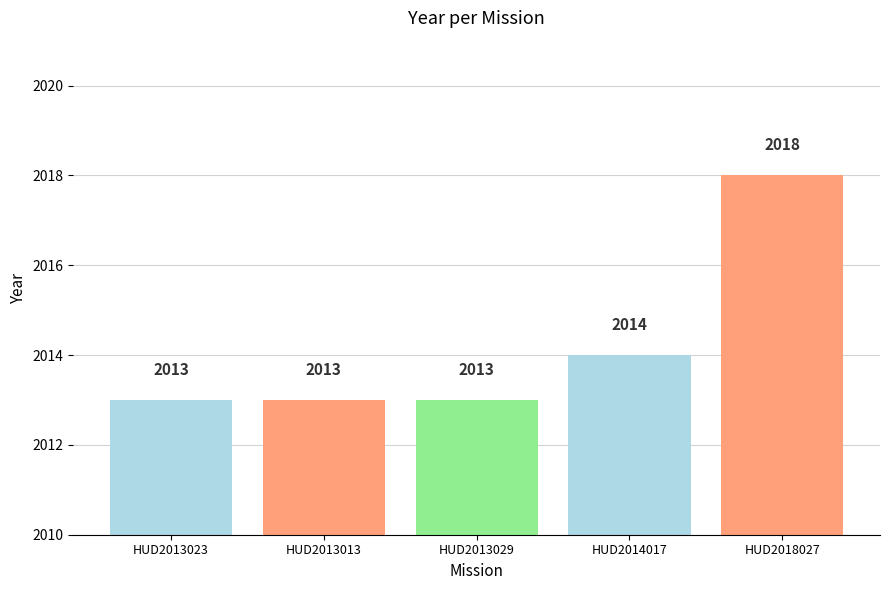

Which category has the highest value across all series?

HUD2018027